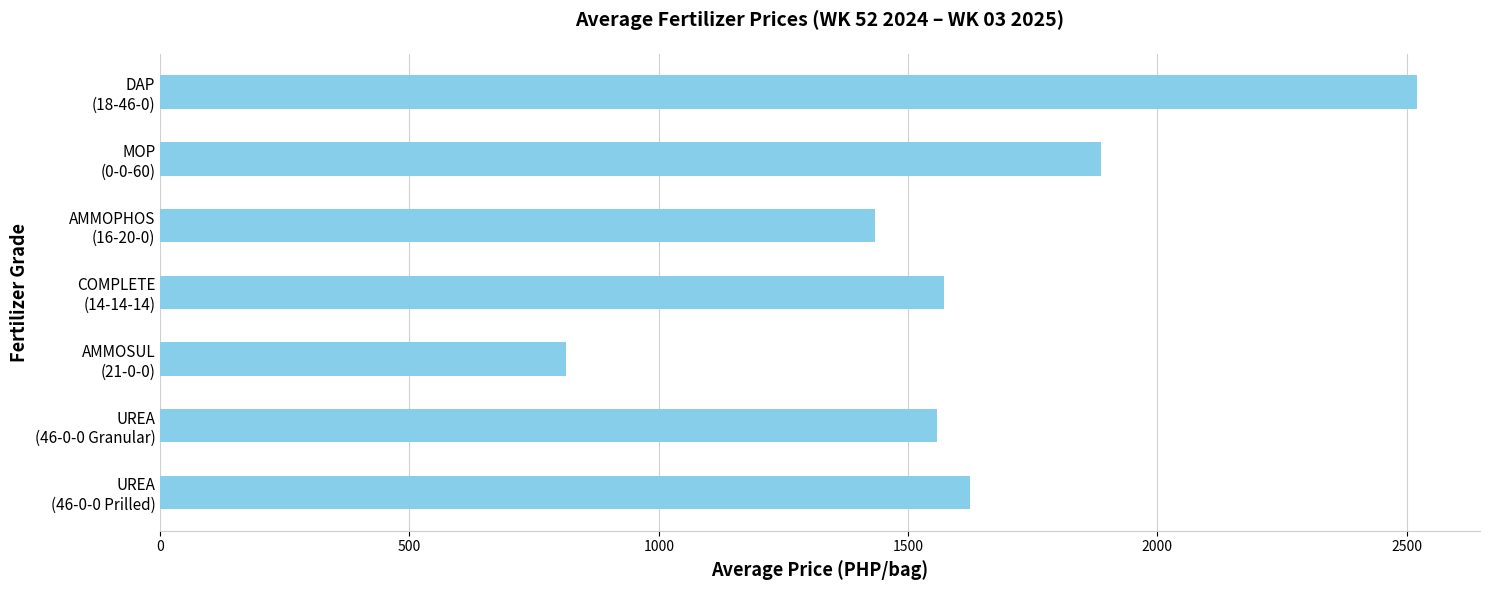

Reading top to bottom, extract all data points from this chart.

2520.9	1887.8	1432.8	1572.3	814.2	1558.2	1623.7